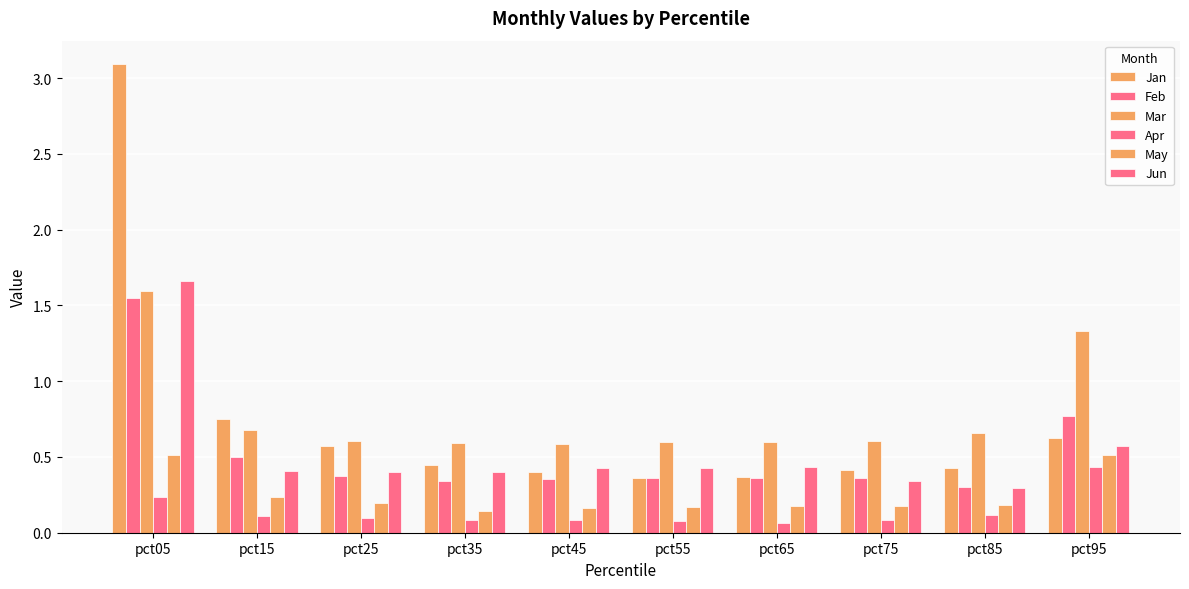

Which series has the widest spread of values?

Jan